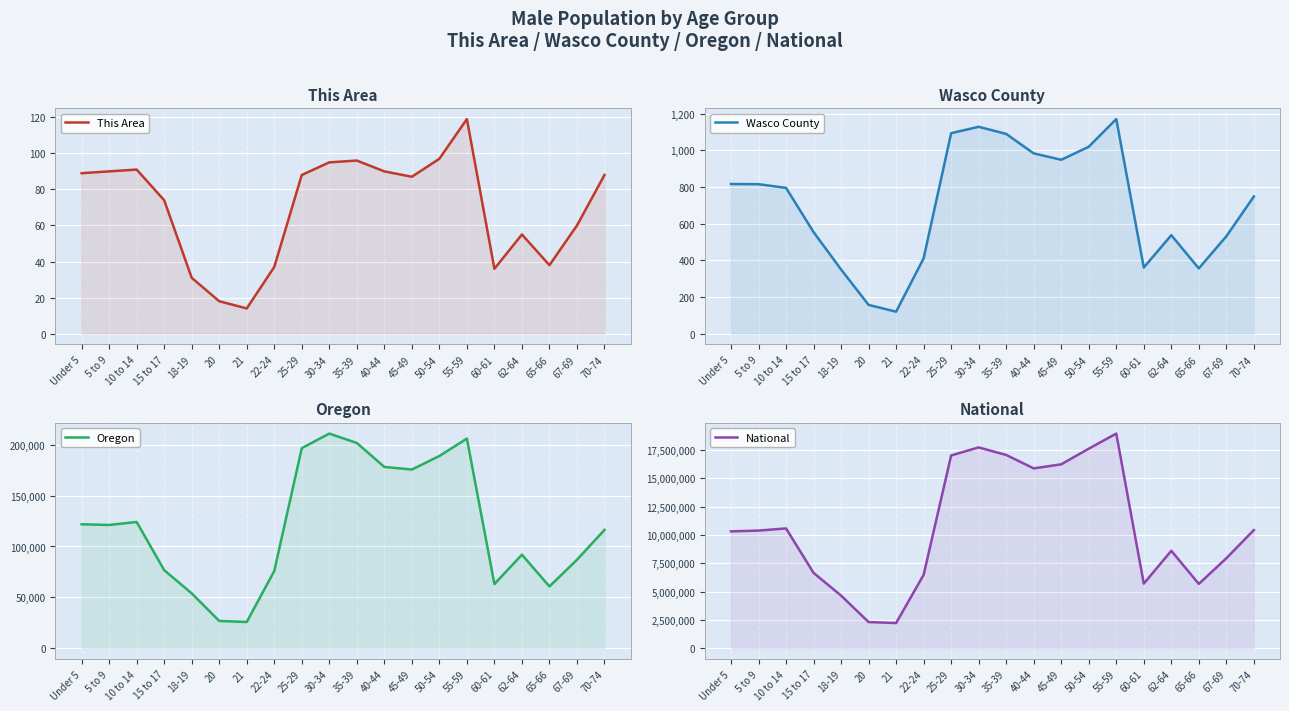

At which category does Oregon reach its first local peak?

10 to 14